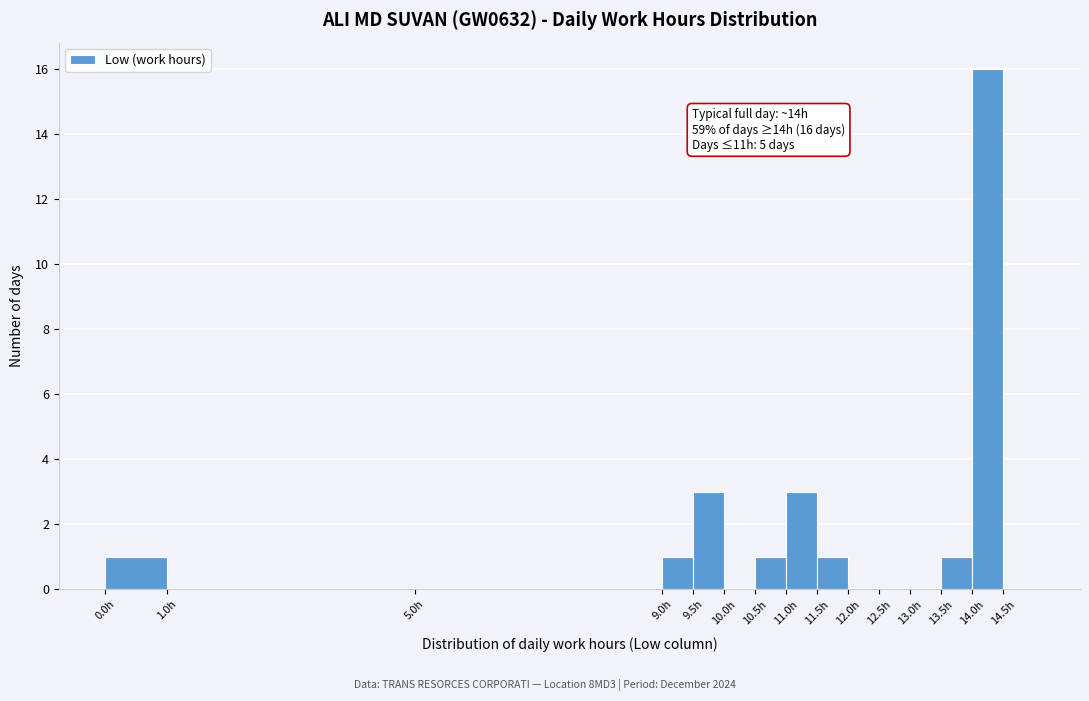

Over which range of the x-axis is the bar tallest?

14.0 to 14.5